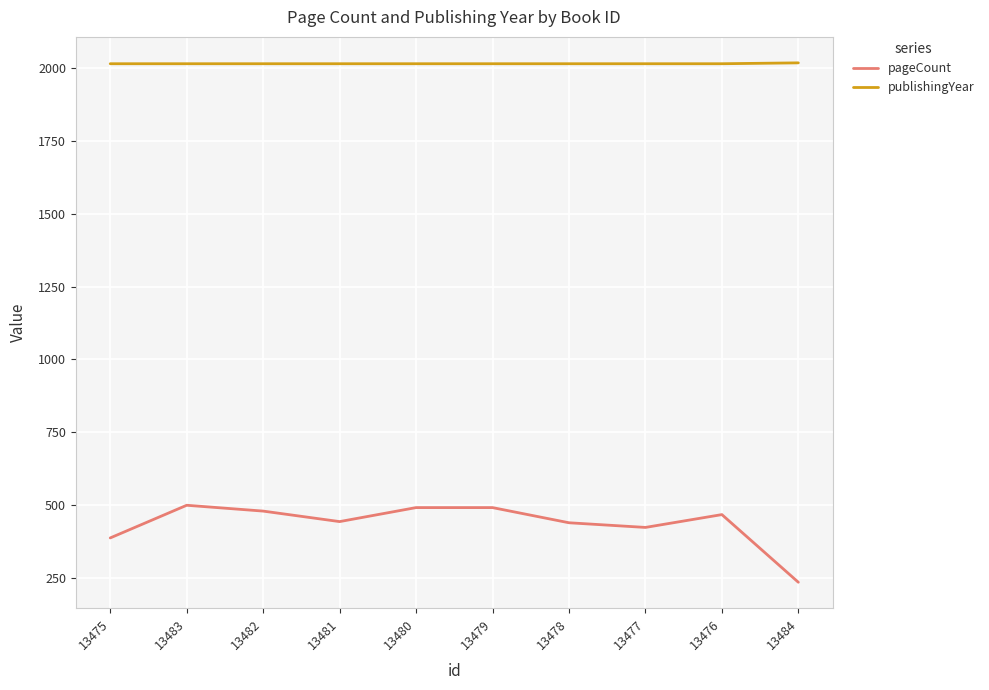

Does the chart have visible grid lines?

Yes